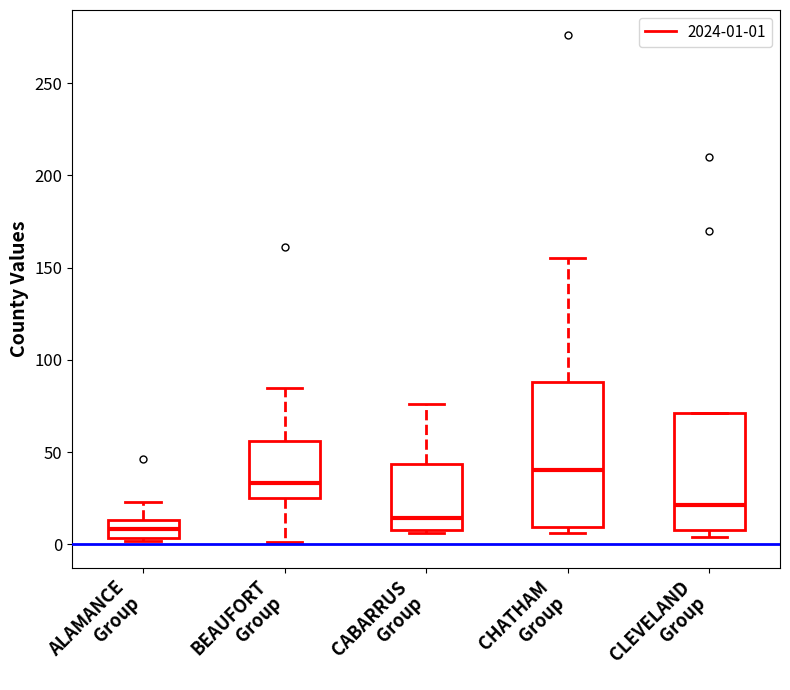

Where is the lower edge of the box for BEAUFORT Group on the y-axis? The values are not printed on the chart, so give them approximately, as read against the axis.

25